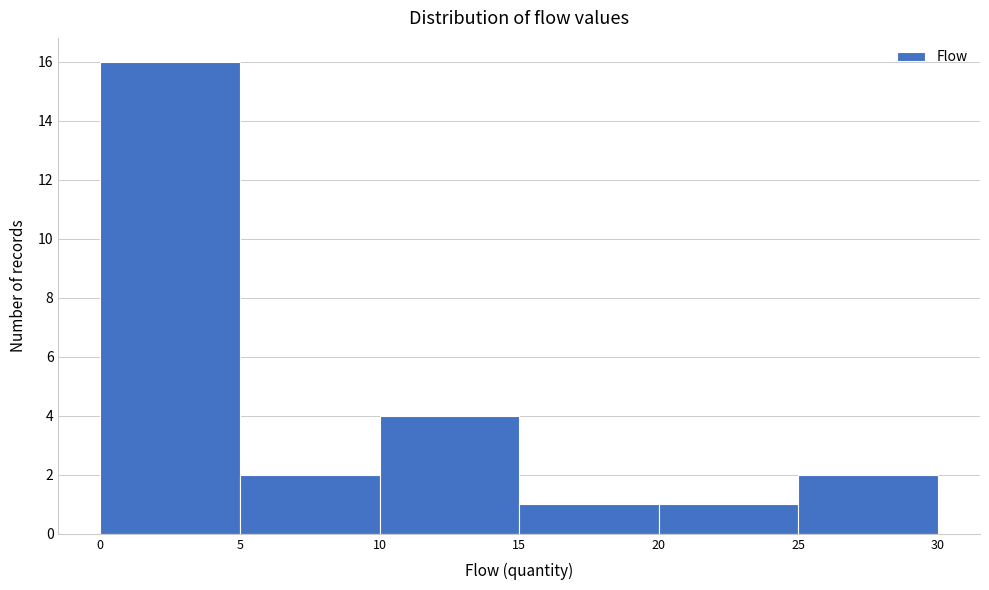

Reading left to right, transcribe this chart: for each bar, give the range it covers on the x-axis and its height. The values are not printed on the chart, so give them approximately, as read against the axis.

0 to 5: 16
5 to 10: 2
10 to 15: 4
15 to 20: 1
20 to 25: 1
25 to 30: 2